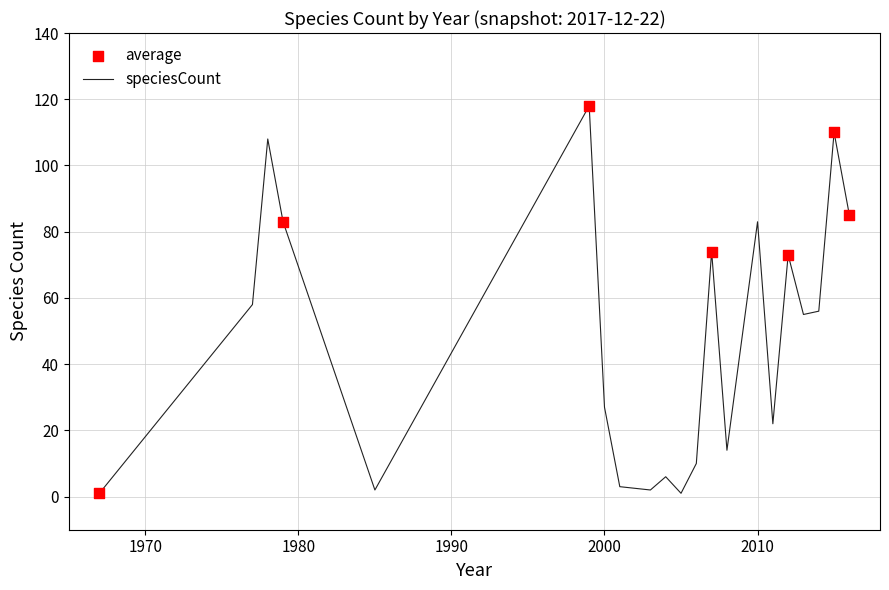

What is the maximum value shown in the chart?

118